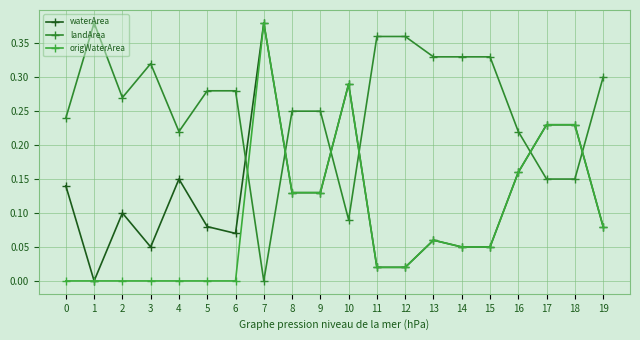

What is the value of the waterArea point at the 16th from the left?

0.1